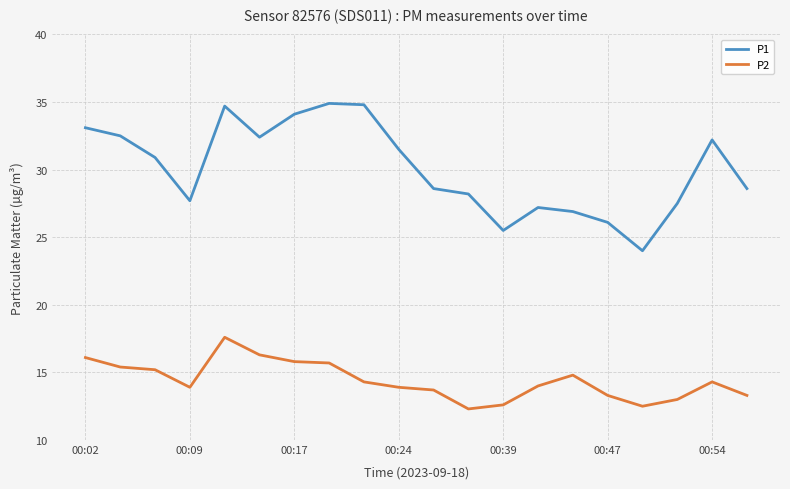

Rank the series by their average value, from highest to lowest.

P1, P2